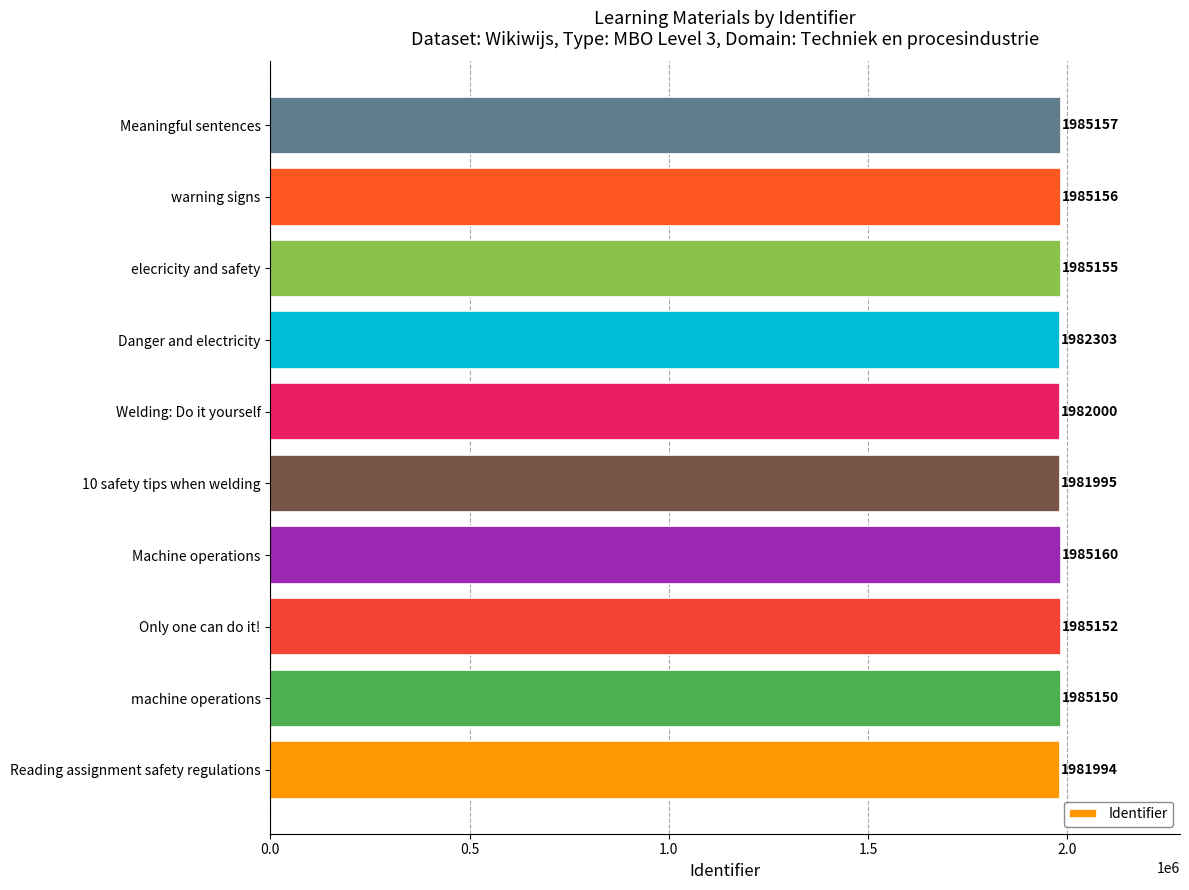

Rank the categories by value from lowest to highest.

Reading assignment safety regulations, 10 safety tips when welding, Welding: Do it yourself, Danger and electricity, machine operations, Only one can do it!, elecricity and safety, warning signs, Meaningful sentences, Machine operations